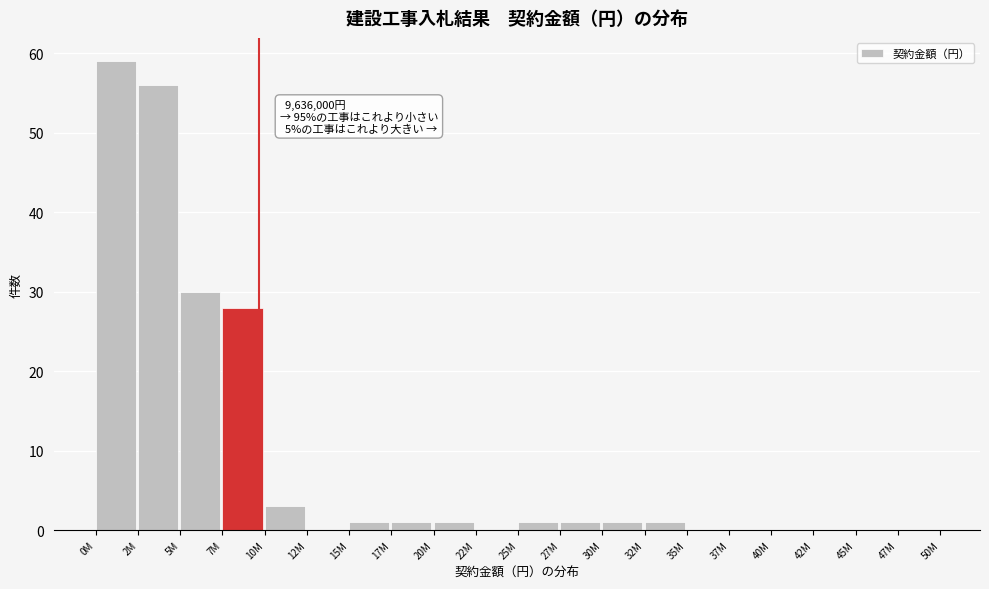

Reading left to right, what are all the values shown in this chart?

0M=59	2M=56	5M=30	7M=28	10M=3	12M=0	15M=1	17M=1	20M=1	22M=0	25M=1	27M=1	30M=1	32M=1	35M=0	37M=0	40M=0	42M=0	45M=0	47M=0